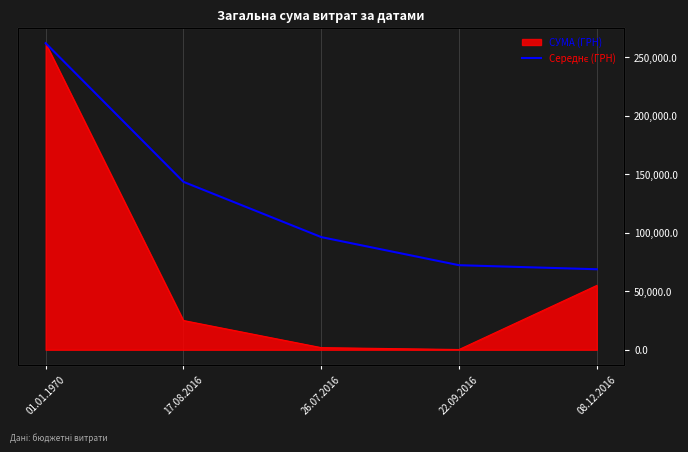

What is the ratio of the value at 26.07.2016 to the value at 01.01.1970?

0.4